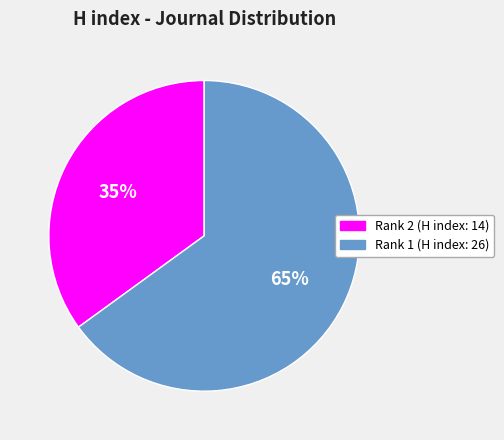

Does any single category account for the majority?

Yes